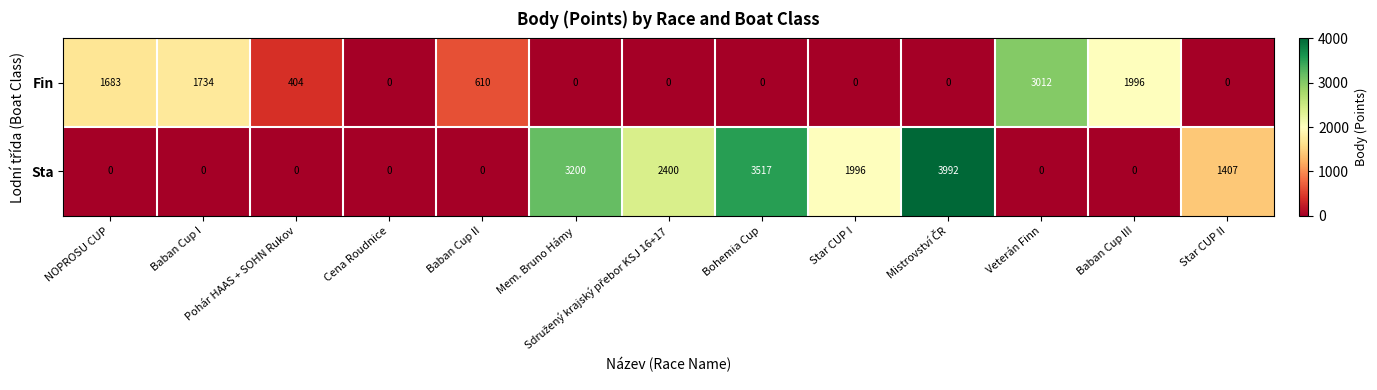

What is the maximum value shown in the chart?

3992